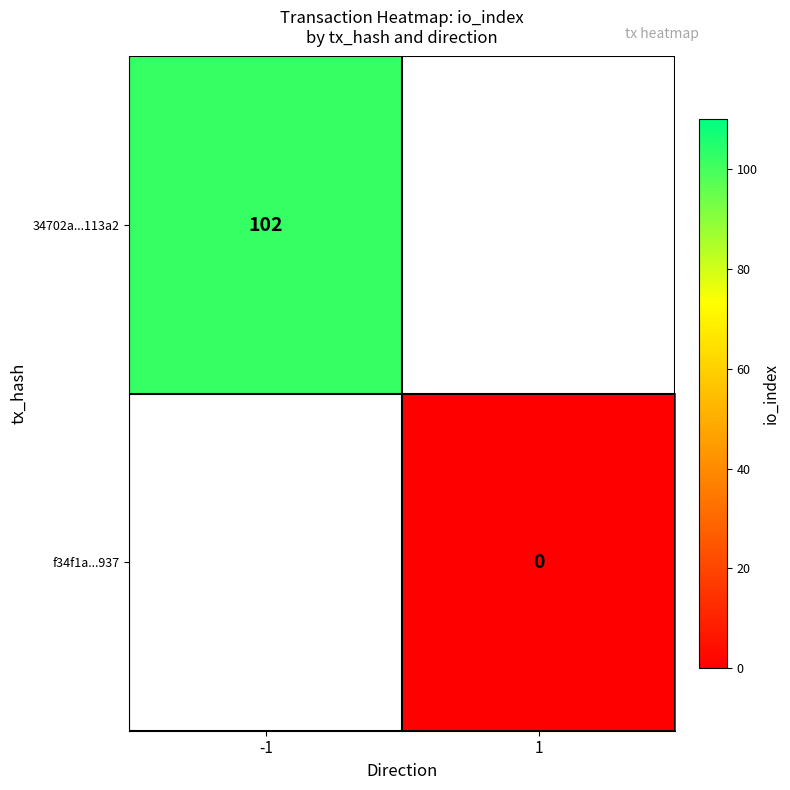

The 34702a...113a2 series shows 35 at -1. True or false?

False